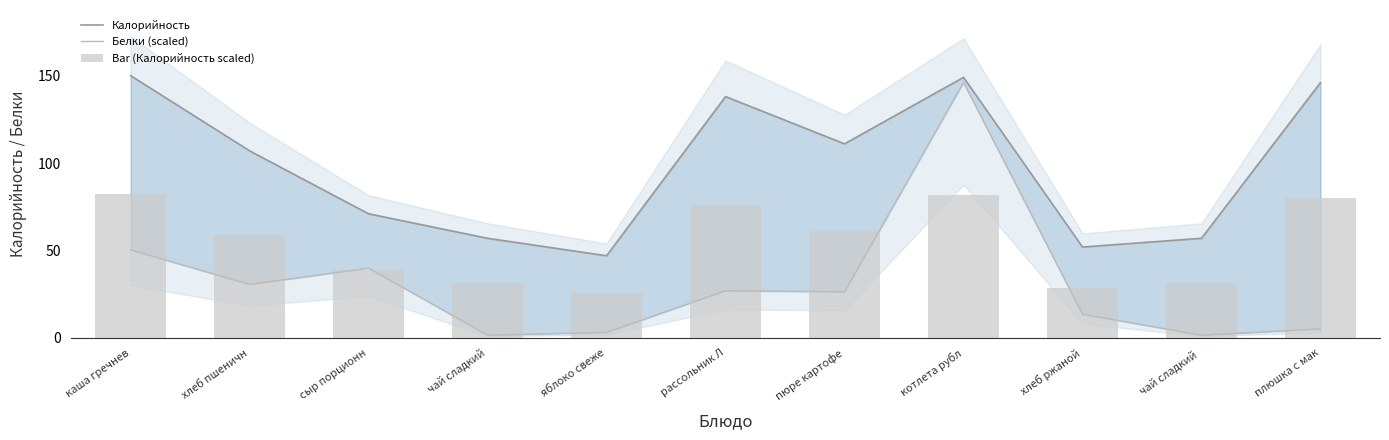

At which category is the sum across all series the highest?

котлета рубл